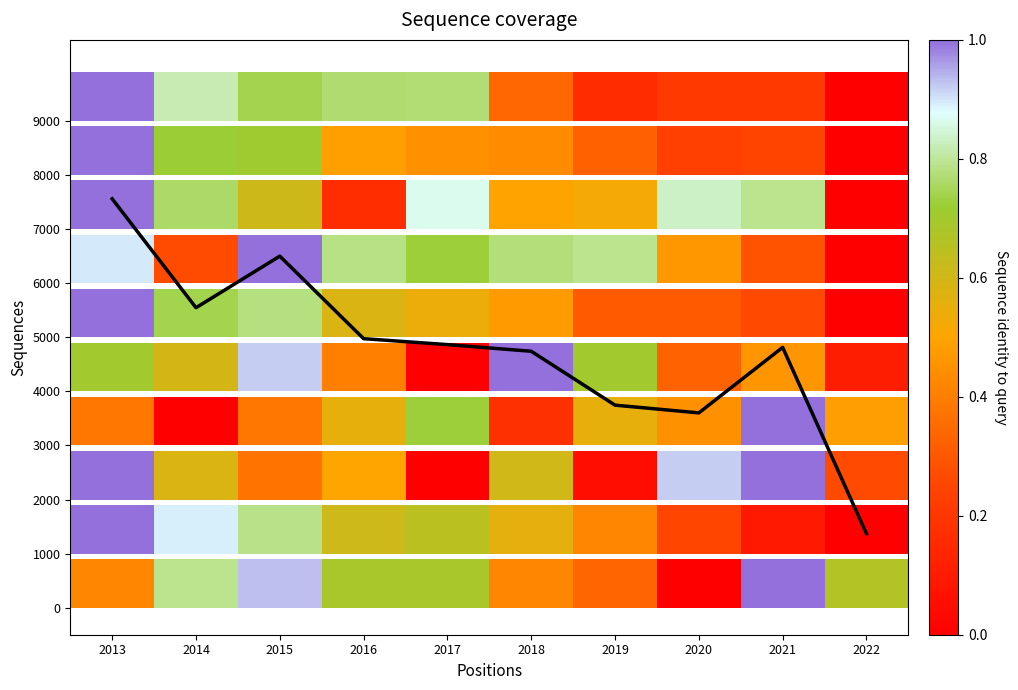

How many values are below 4864?

5